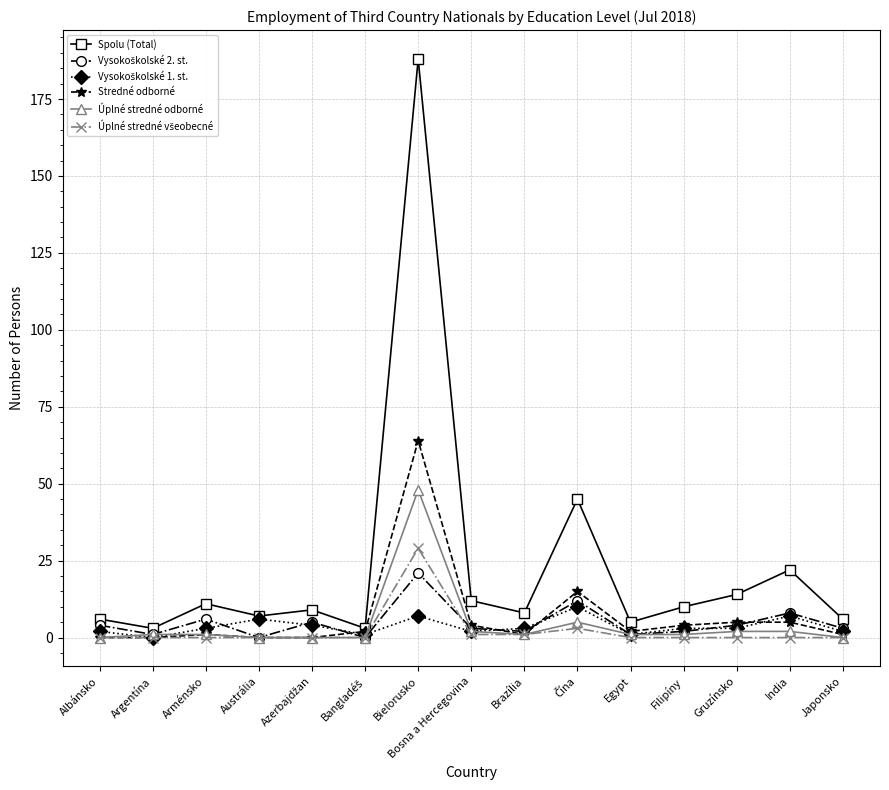

How many series are shown in this chart?

6